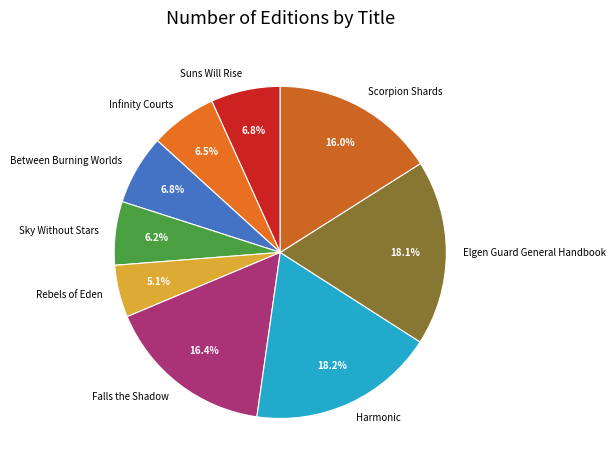

Approximately how many times larger is the value at Suns Will Rise compared to Between Burning Worlds?

1.0